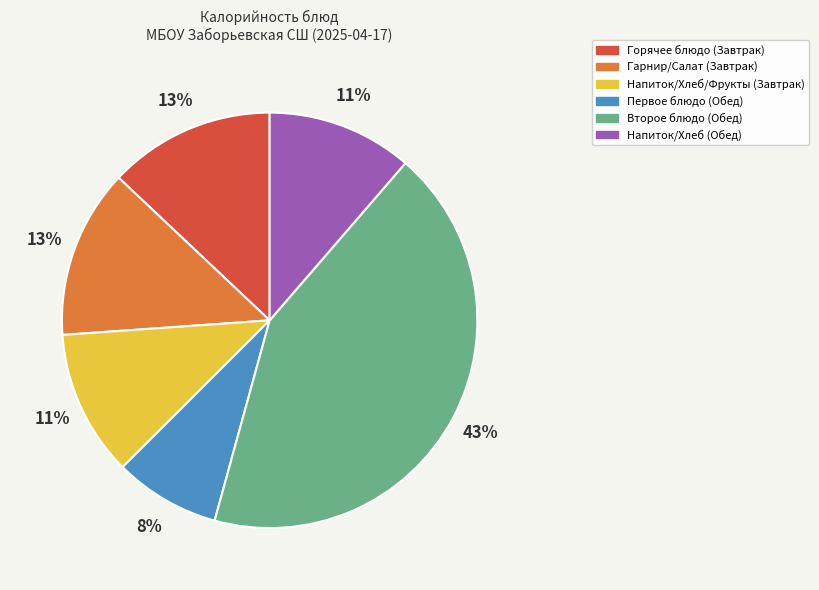

Approximately how many times larger is the value at Горячее блюдо (Завтрак) compared to Второе блюдо (Обед)?

0.3